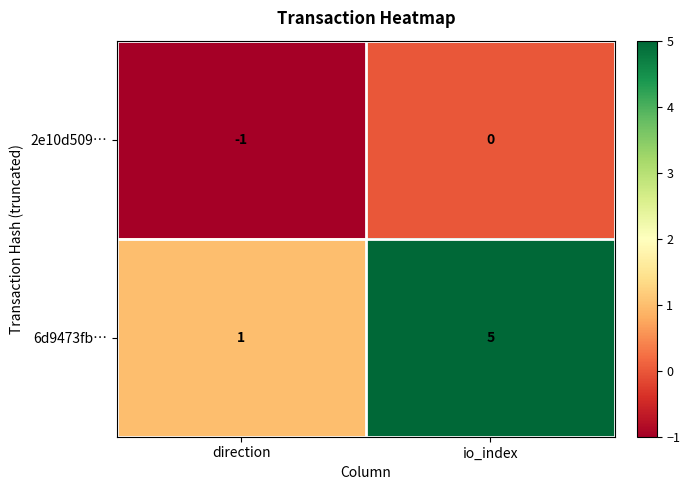

What is the maximum value shown in the chart?

5